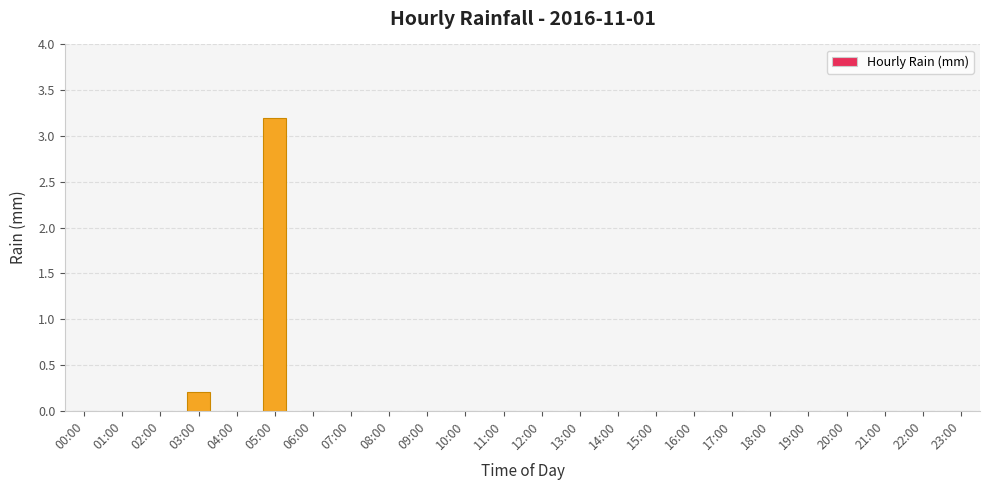

What is the sum of all values?

3.4